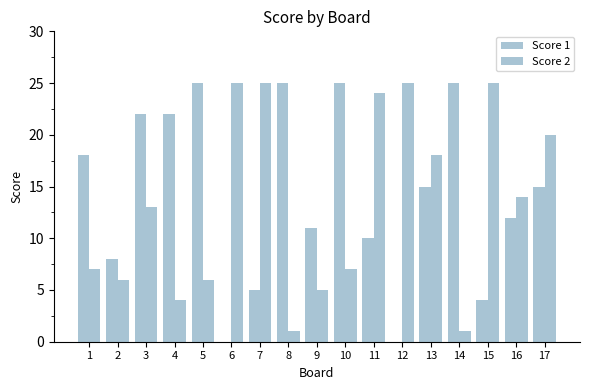

Which has a higher value, 15 or 13?

13